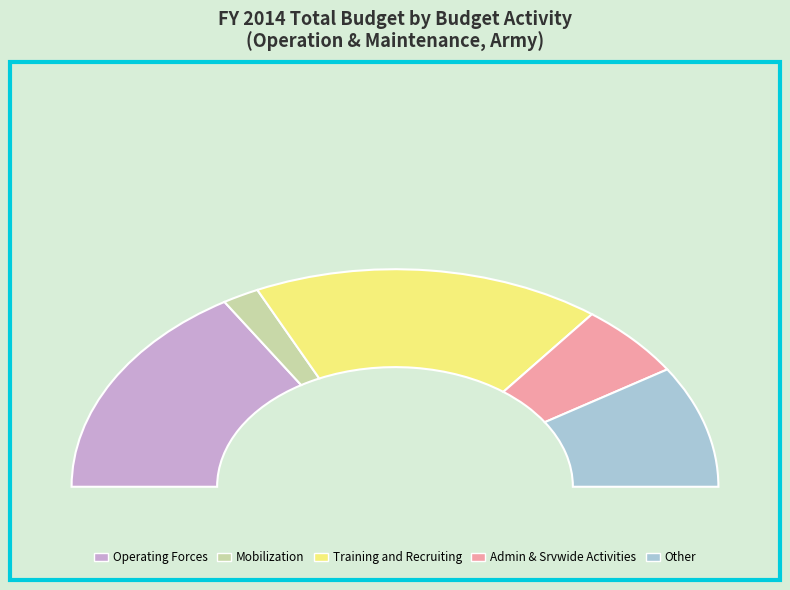

True or false: Mobilization accounts for 4% of the total.

True